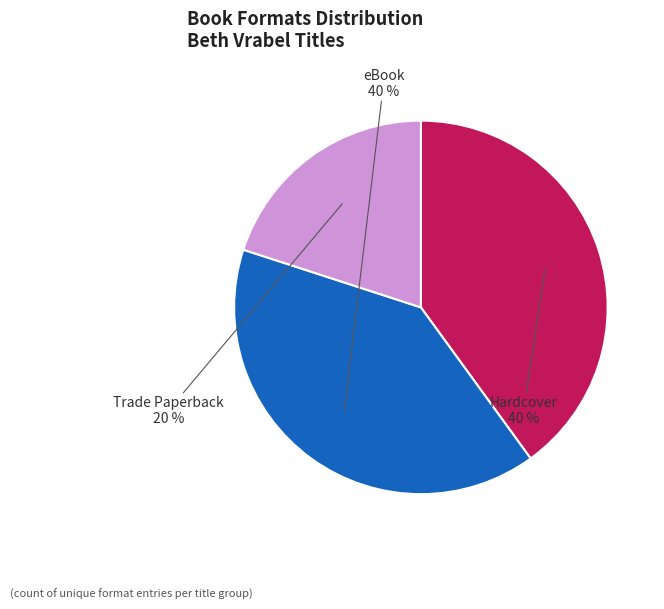

To the nearest percent, what is the difference between the largest and smallest slice percentages?

20%